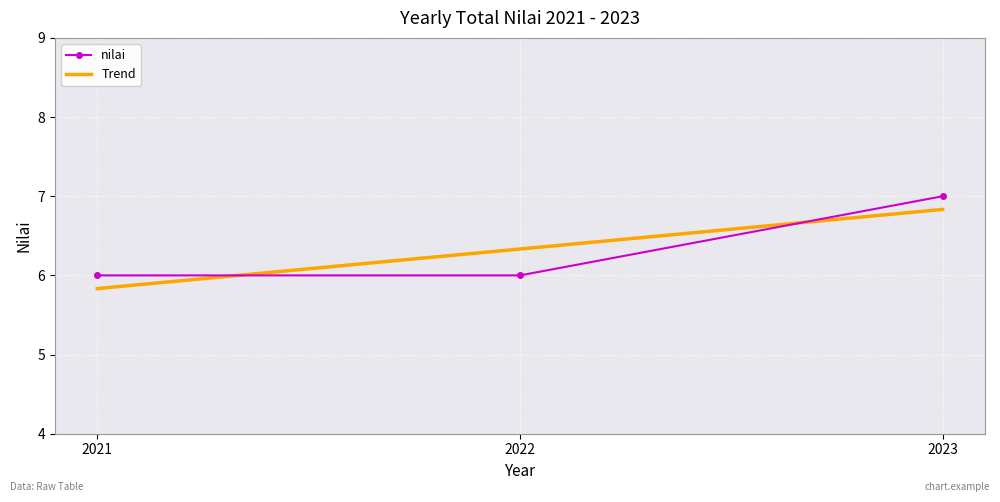

Which category has the highest value across all series?

2023